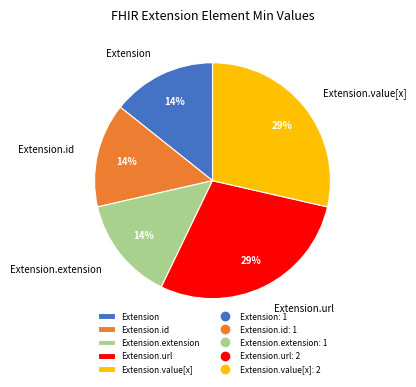

Approximately how many times larger is the value at Extension.extension compared to Extension?

1.0